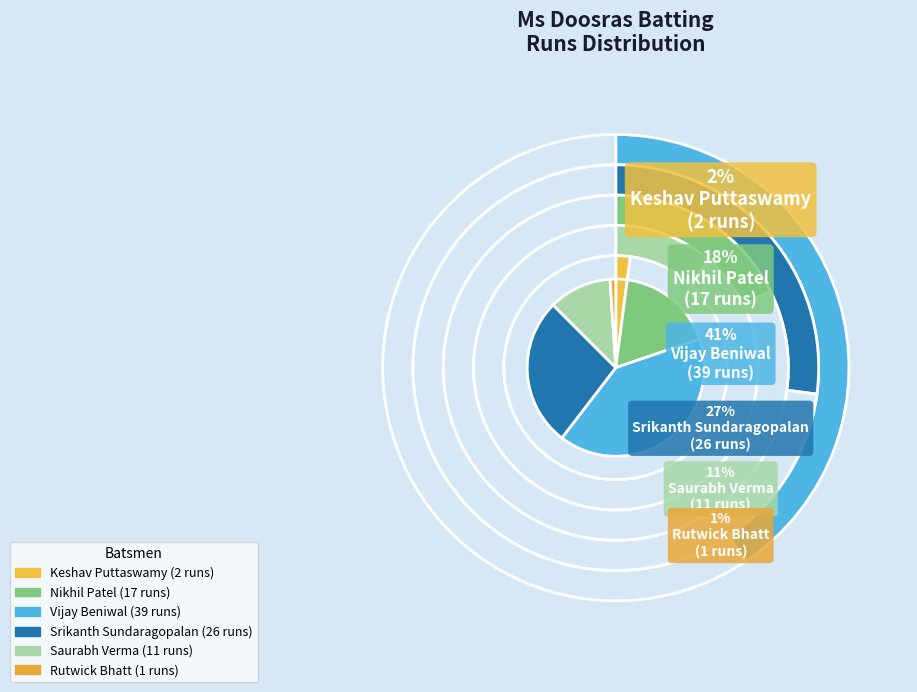

To the nearest percent, what is the difference between the largest and smallest slice percentages?

40%